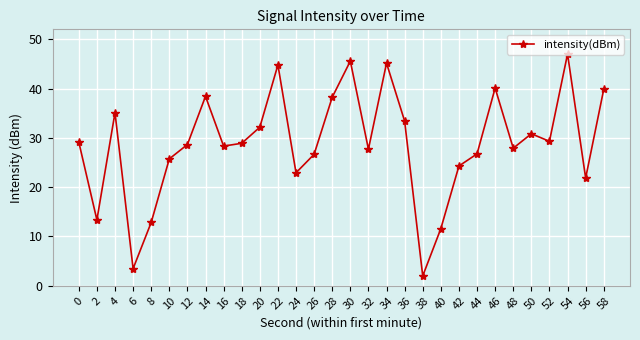

What is the difference between the second highest and second lowest values?

42.1